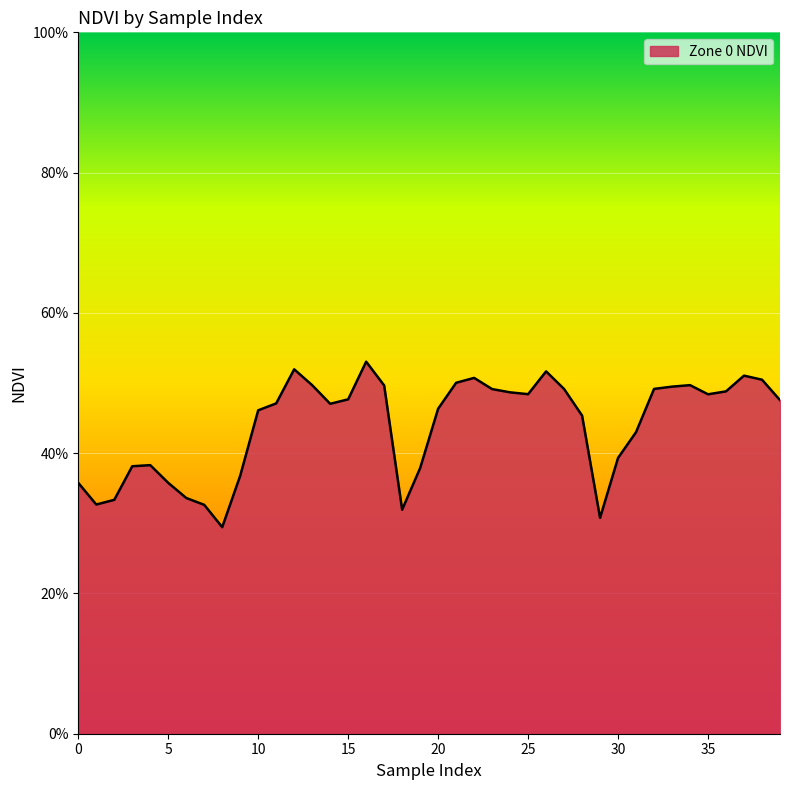

How many points are higher than both their immediate neighbors (excluding endpoints)?

7